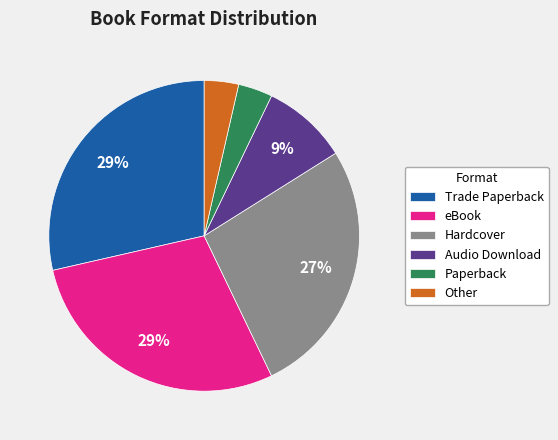

Approximately how many times larger is the value at Paperback compared to Hardcover?

0.1